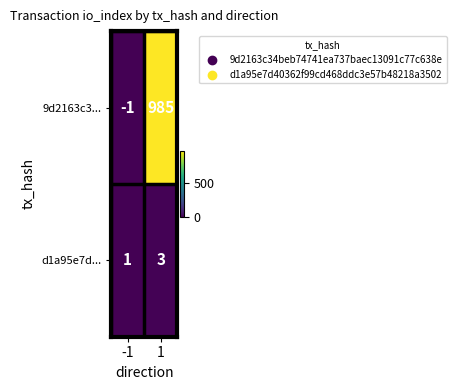

What is the maximum value for d1a95e7d...?

3